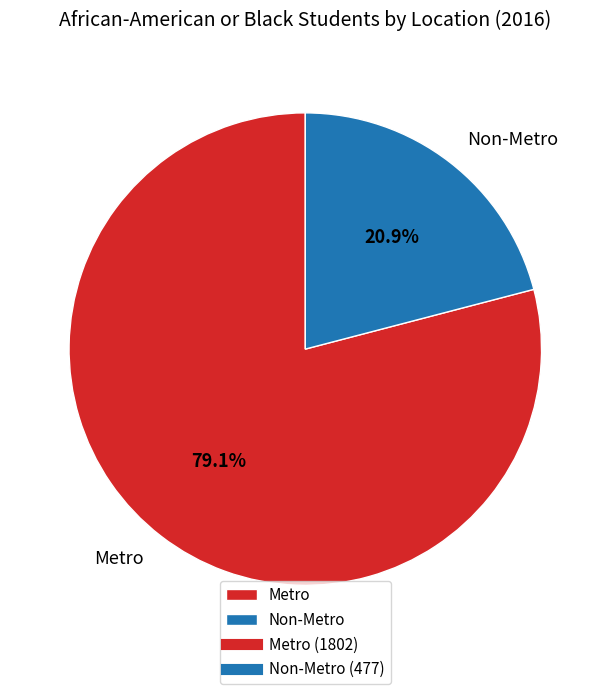

Does Metro represent more than half of the total?

Yes